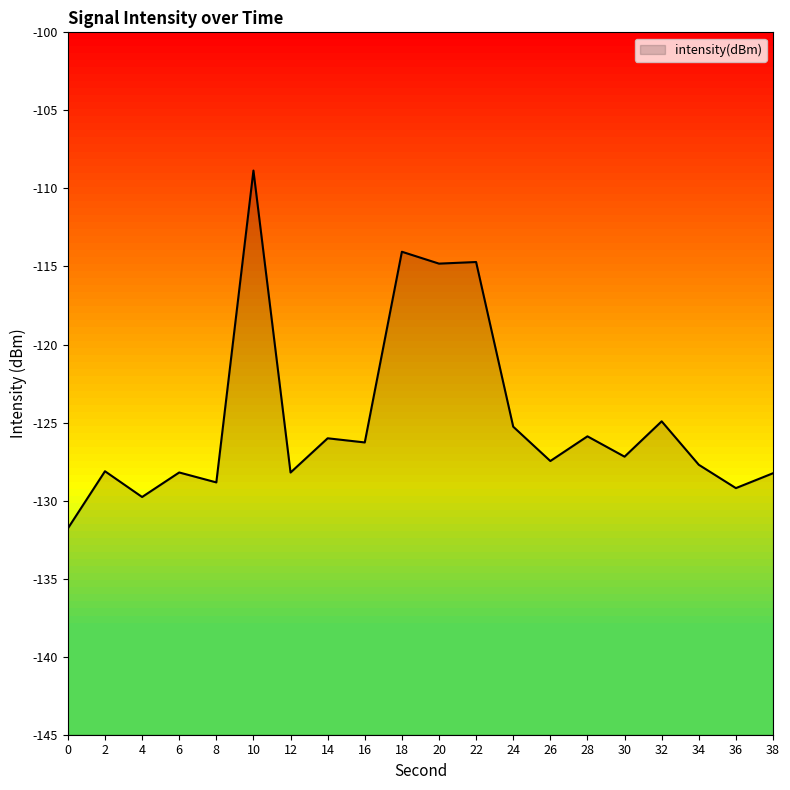

What is the sum of the values at 30 and 36?

-256.4